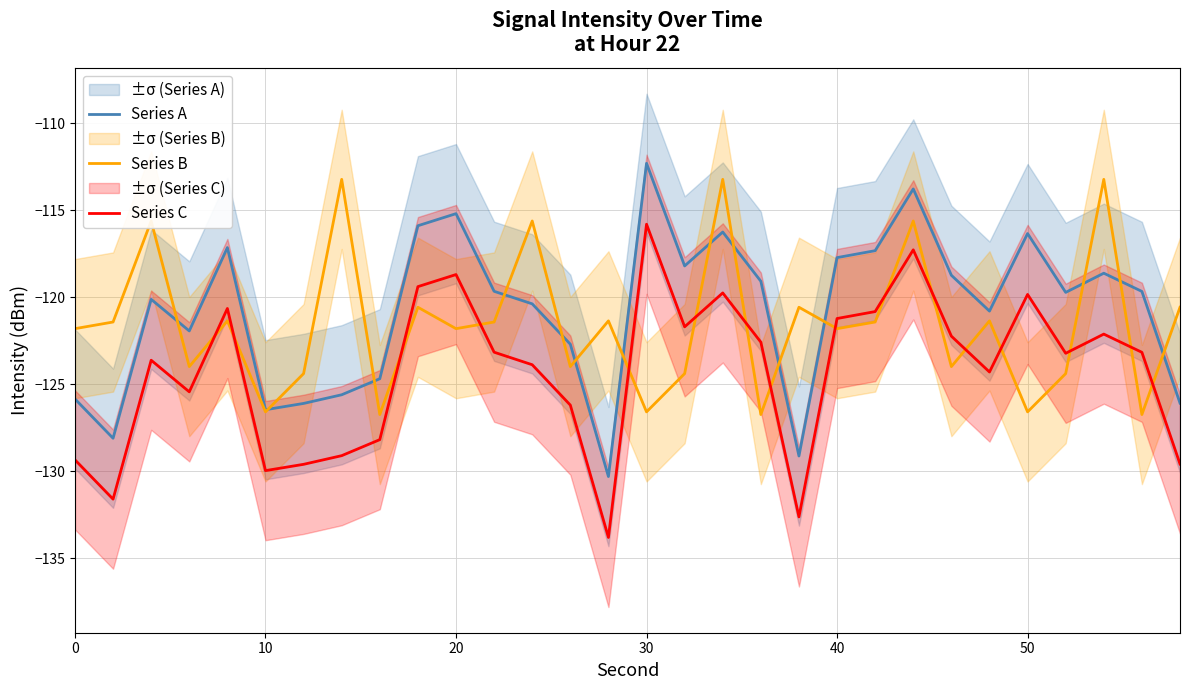

How many interior local peaks does the Series C series have?

8